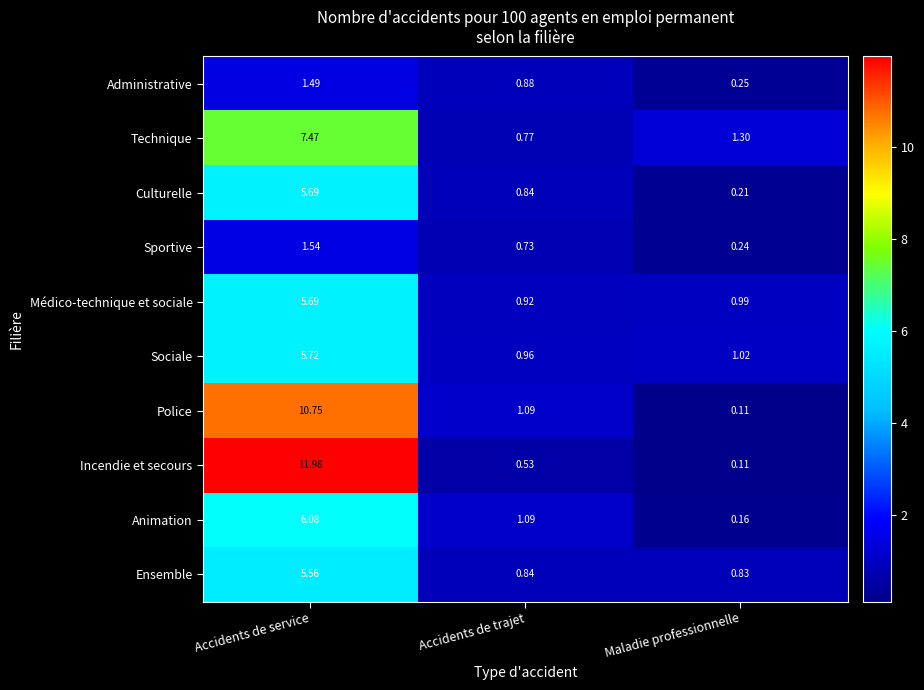

Where is Animation nearest to the value 3?

Accidents de trajet